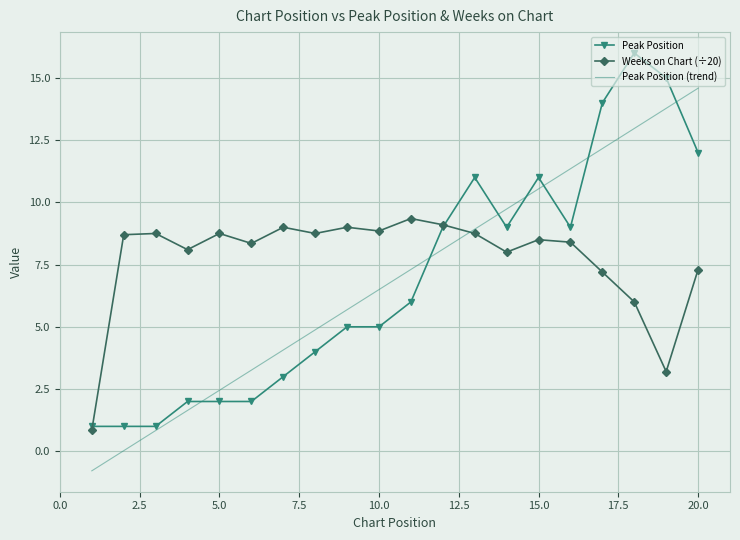

List the series in order of their peak value, highest first.

Peak Position, Peak Position (trend), Weeks on Chart (÷20)